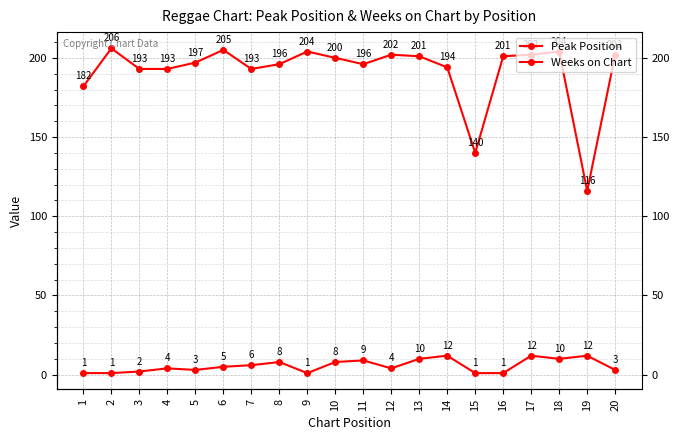

Reading left to right, transcribe all the data shown in this chart.

Peak Position: 1	1	2	4	3	5	6	8	1	8	9	4	10	12	1	1	12	10	12	3
Weeks on Chart: 182	206	193	193	197	205	193	196	204	200	196	202	201	194	140	201	202	204	116	202